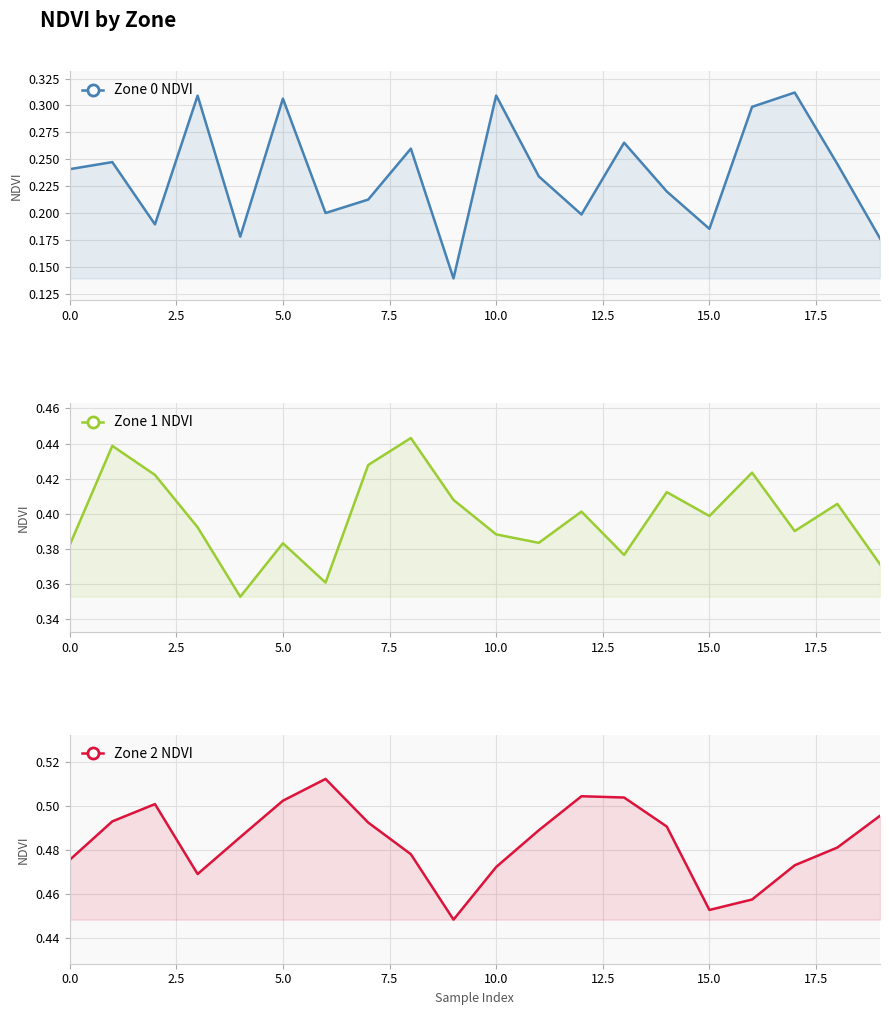

What is the difference between the second highest and minimum values in the Zone 1 NDVI series?

0.1